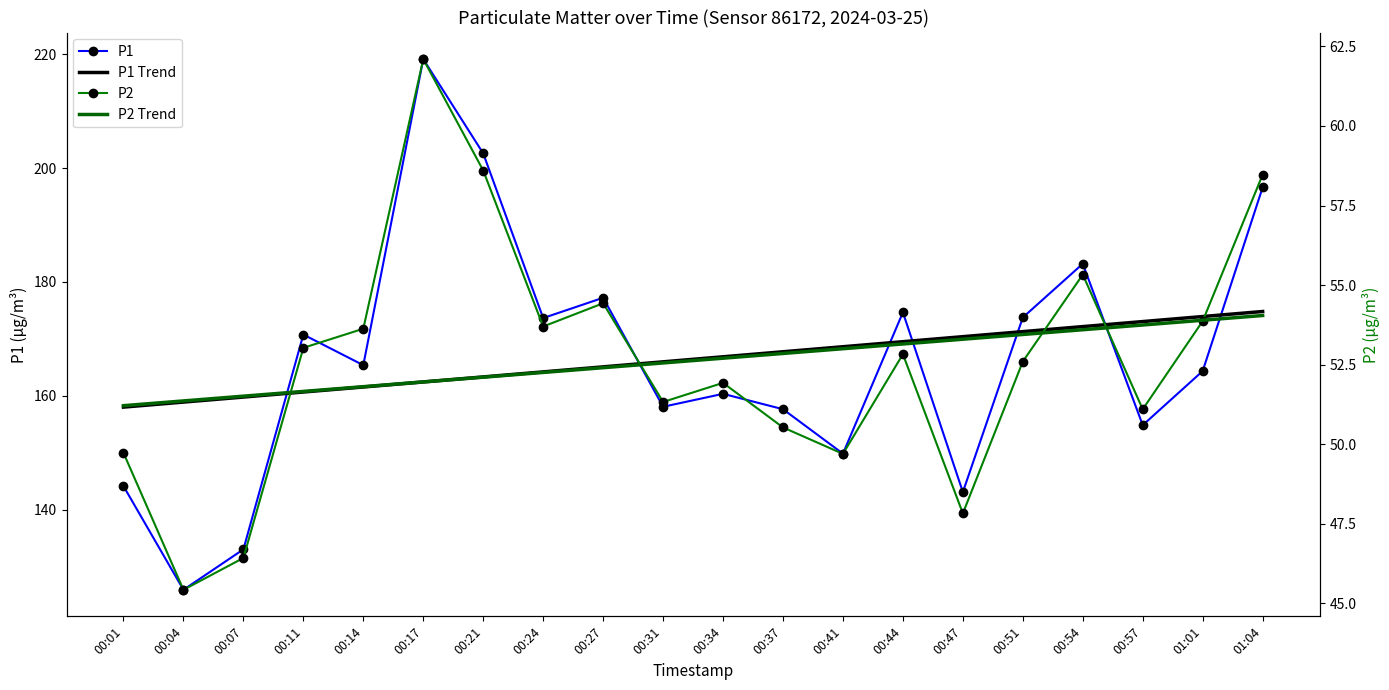

Which series changed the most between 00:04 and 00:54?

P1